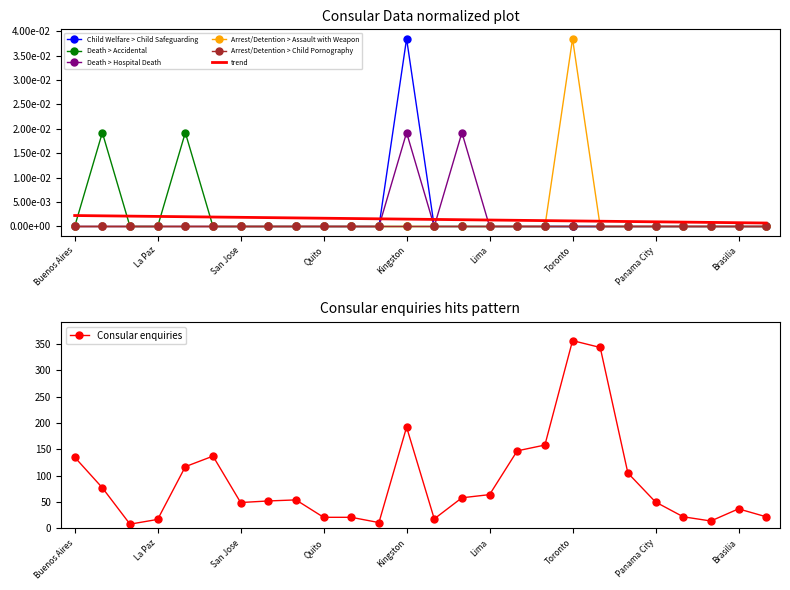

Is the value of Death > Hospital Death at Asuncion greater than the value of Child Welfare > Child Safeguarding at Toronto?

No